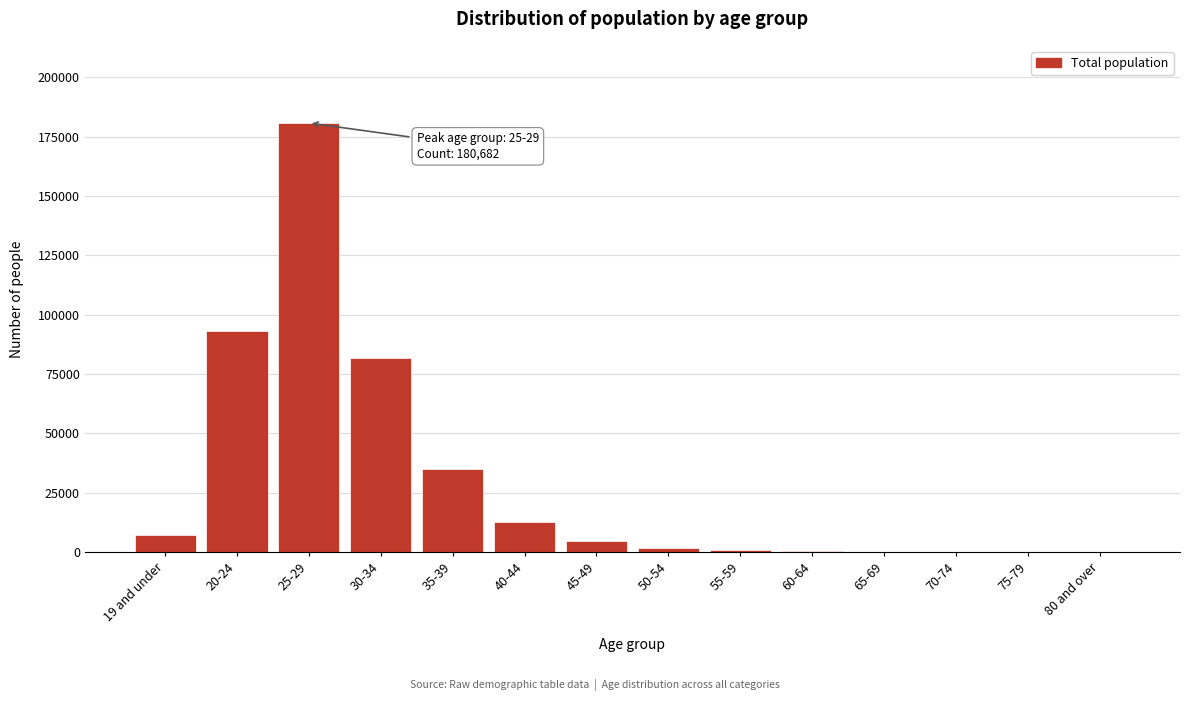

What is the sum of all values?

417765